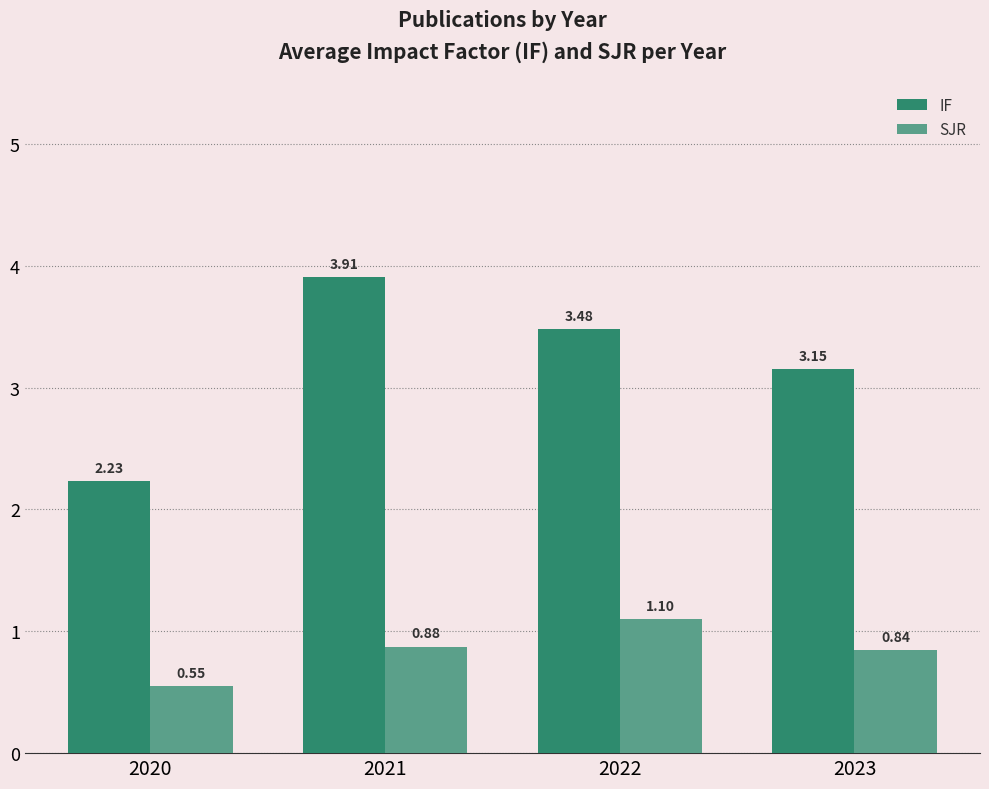

What are all the series names shown in the legend?

IF, SJR